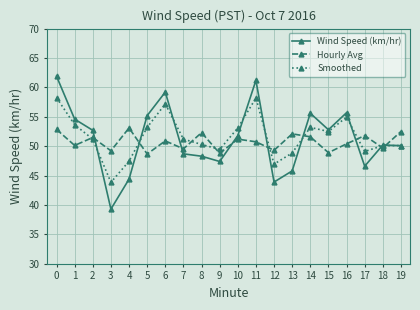

True or false: Smoothed has a value of 19.9 at 5.

False